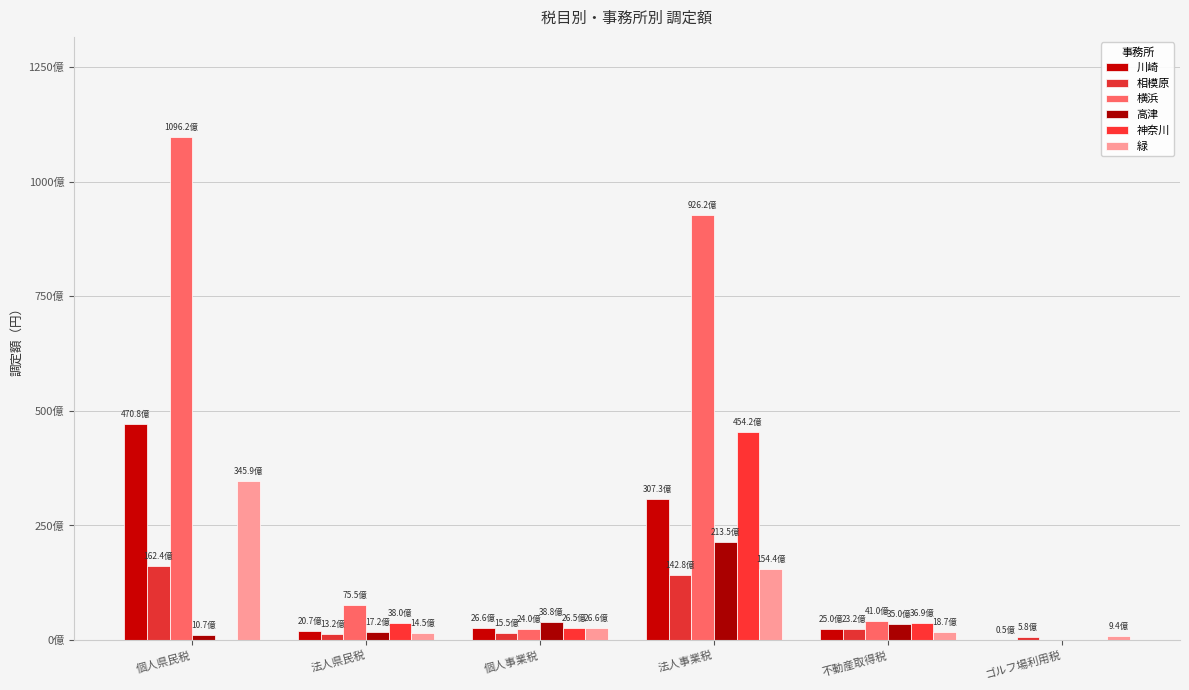

Are the bars horizontal?

No